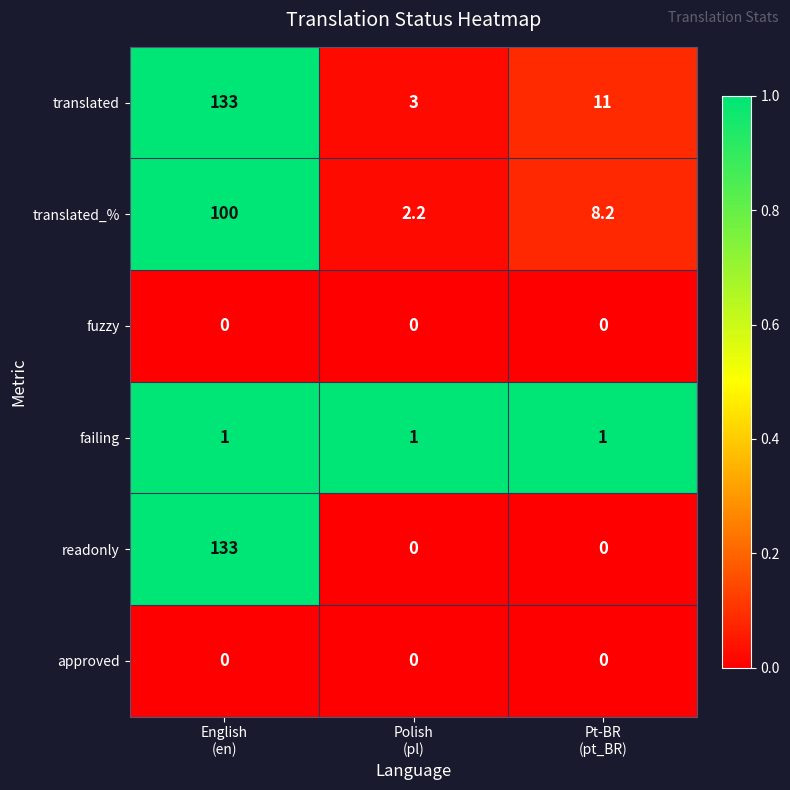

What is the greatest value displayed?

133.0